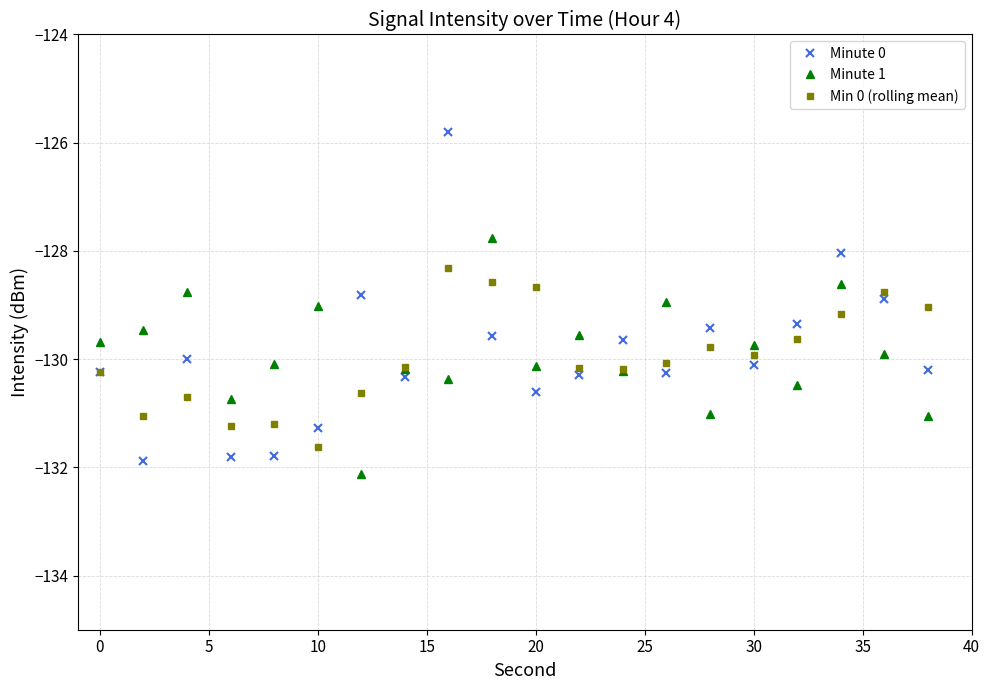

What is the highest value of the Minute 0 series?

-125.8